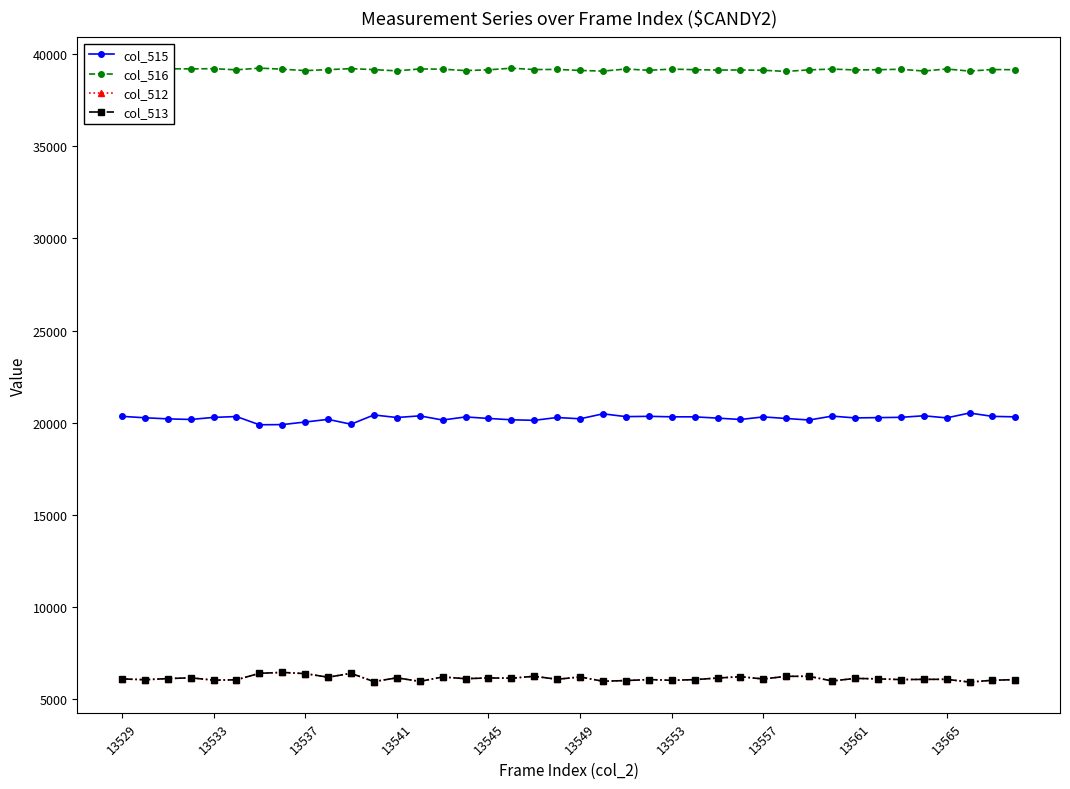

What is the smallest value displayed?

5926